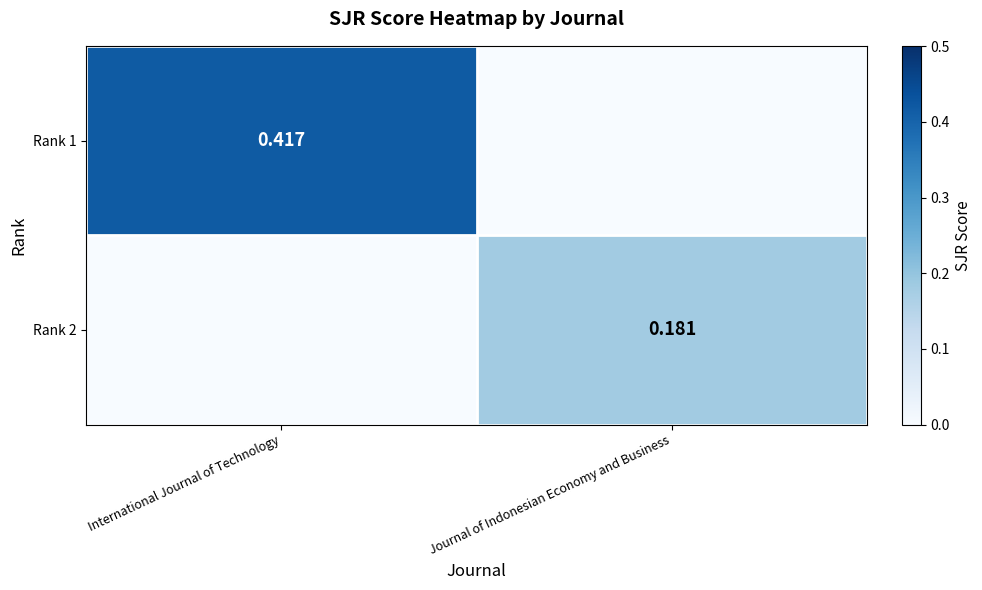

Is the value of Rank 2 at Journal of Indonesian Economy and Business greater than the value of Rank 1 at International Journal of Technology?

No